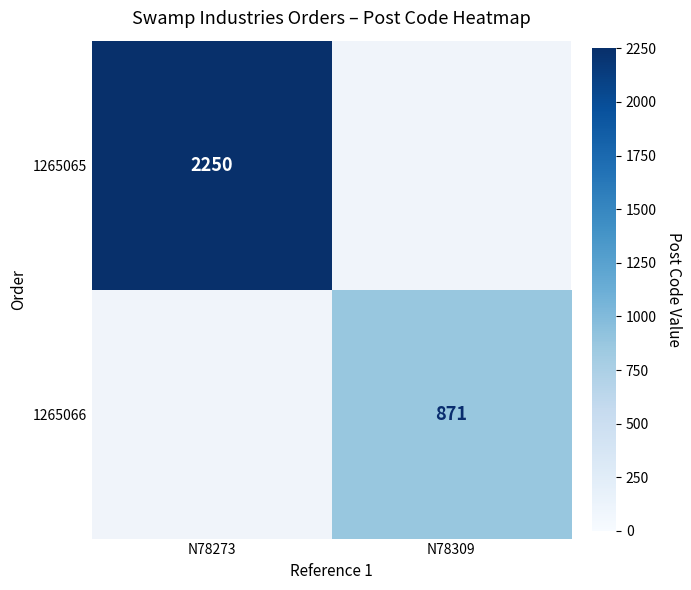

Count the number of data series in this chart.

2